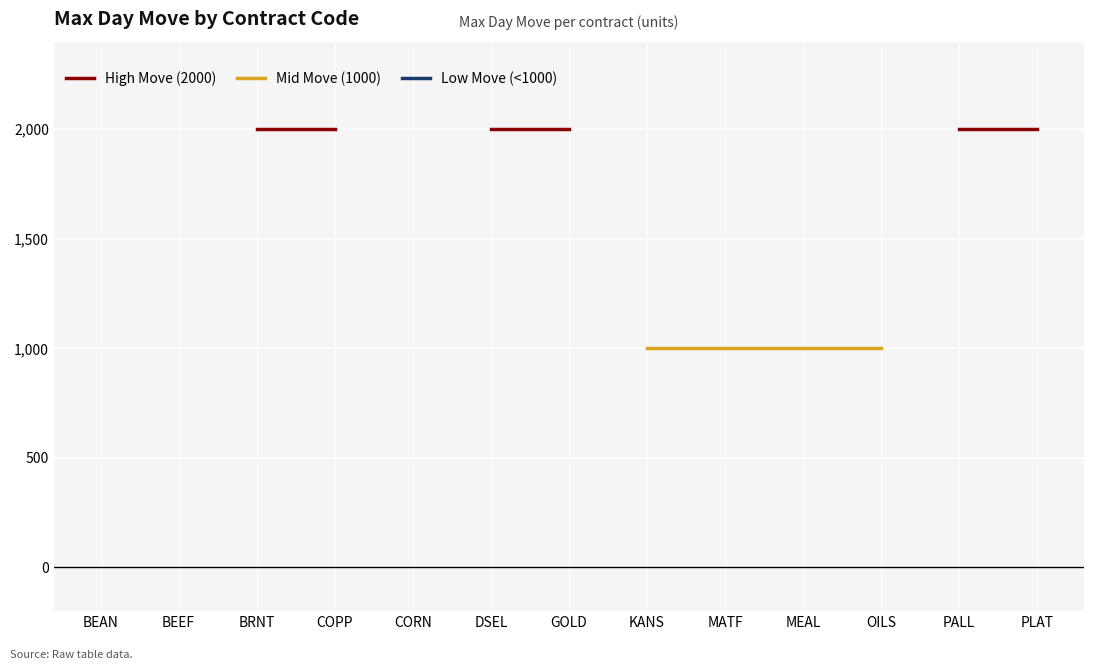

Is the value of Low Move (<1000) at MEAL greater than the value of Mid Move (1000) at MEAL?

No